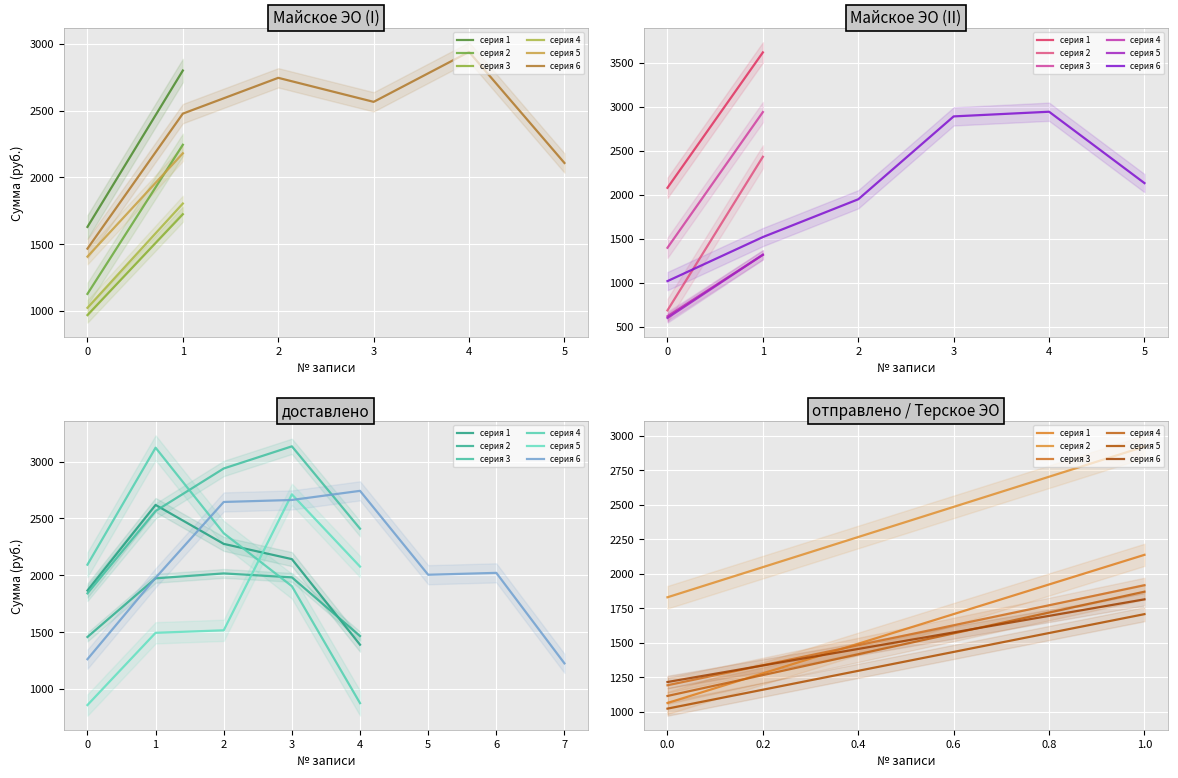

Which series has the largest total across all categories?

серия 2